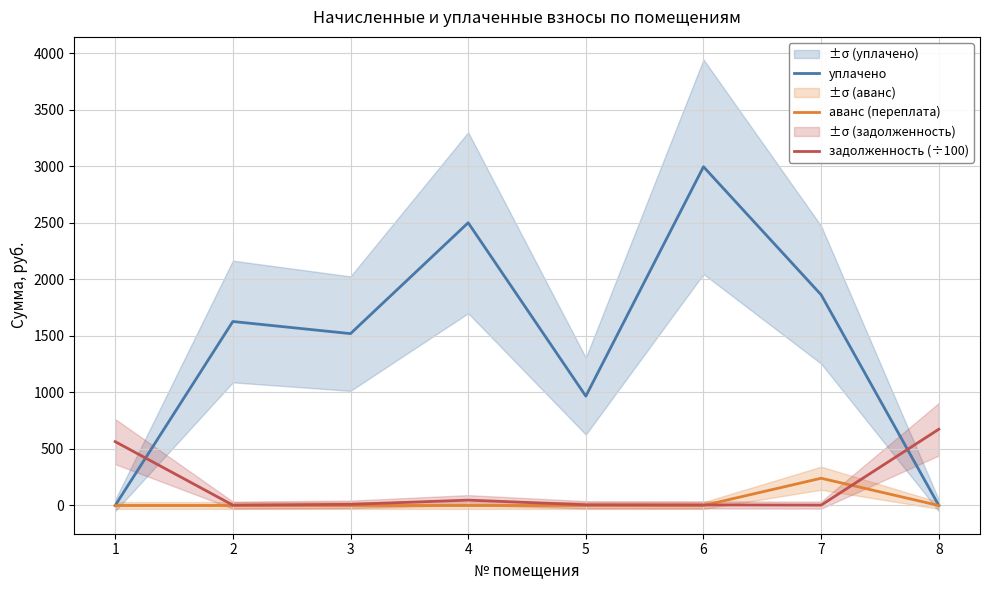

True or false: аванс (переплата) has more than 2 points higher than both neighbors.

False